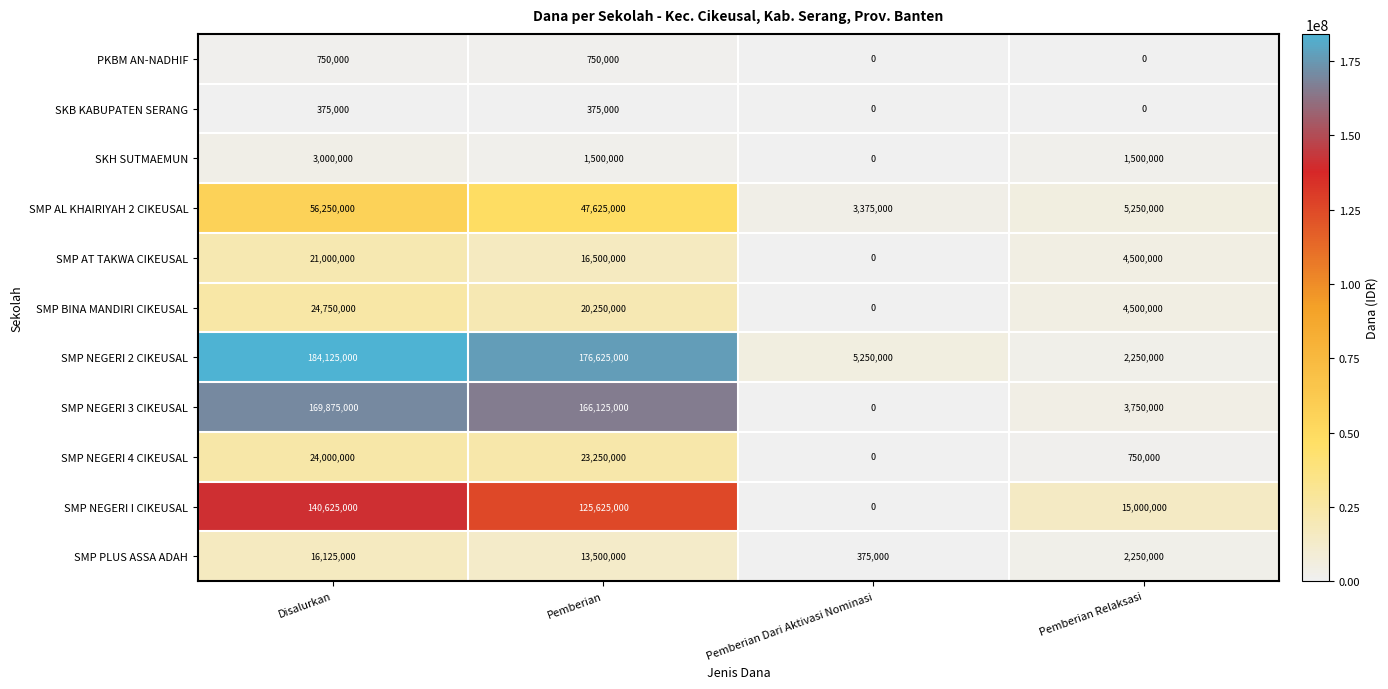

What is the sum of the SMP NEGERI 3 CIKEUSAL values at Disalurkan and Pemberian Relaksasi?

173625000